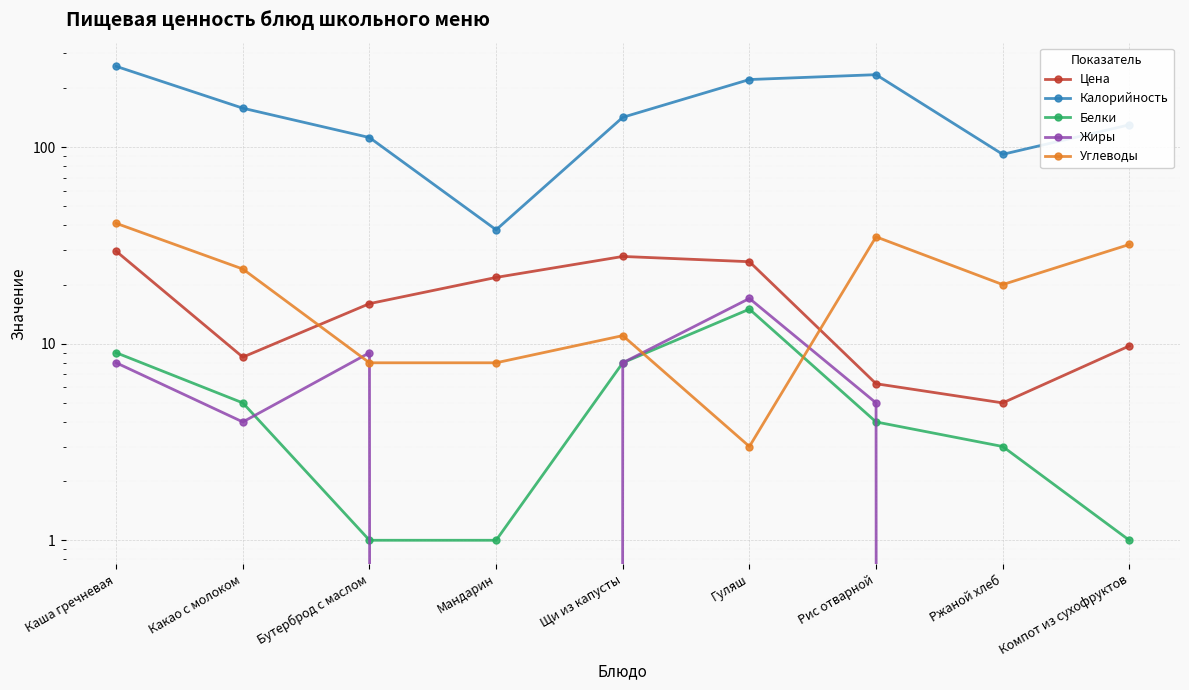

Where does the Углеводы series first go above 20?

Каша гречневая